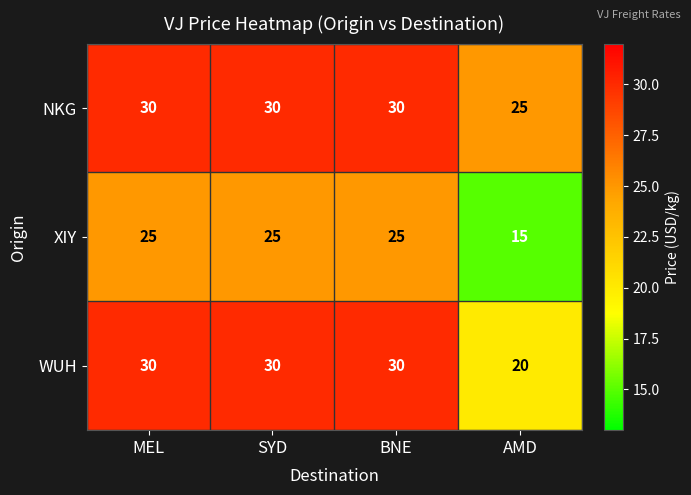

List the series in order of their overall mean, highest first.

NKG, WUH, XIY